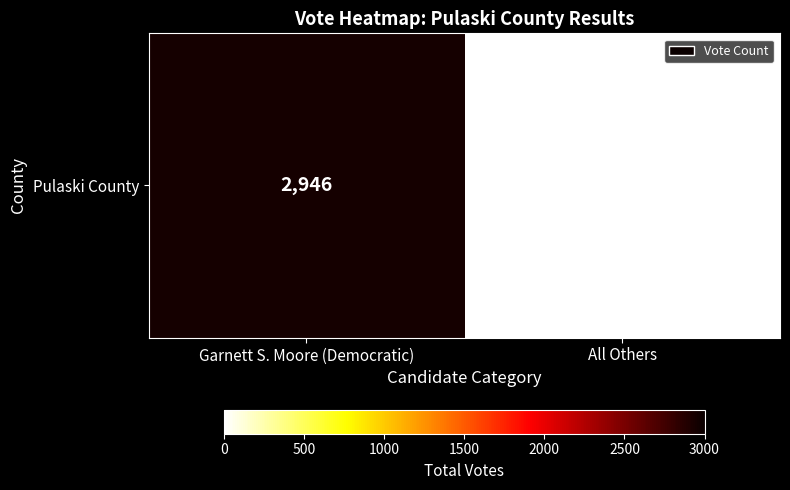

Which has a higher value, All Others or Garnett S. Moore (Democratic)?

Garnett S. Moore (Democratic)